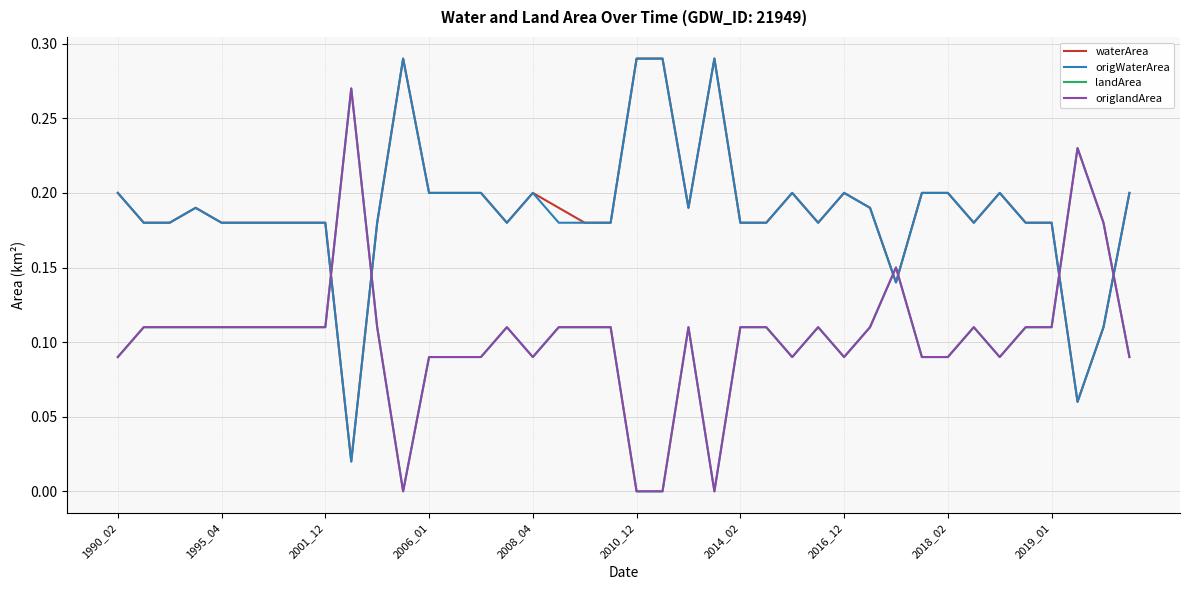

How many lines are shown in the chart?

4